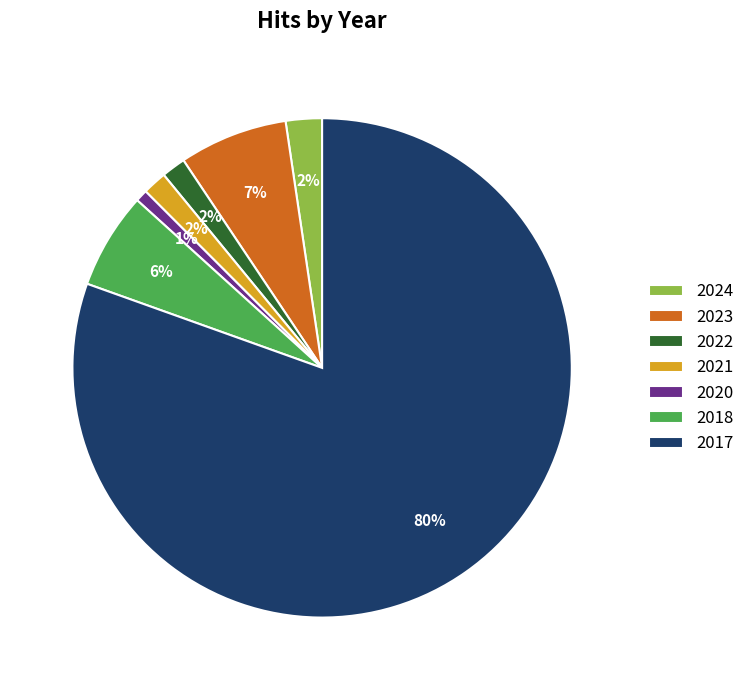

Does 2023 account for over 50% of the chart?

No